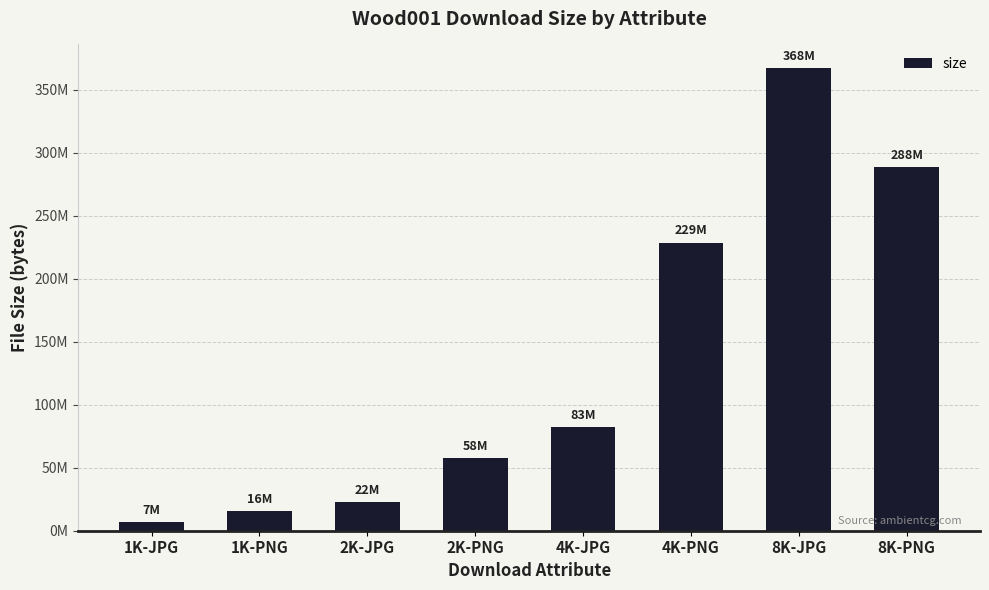

List the labels in order of value, smallest first.

1K-JPG, 1K-PNG, 2K-JPG, 2K-PNG, 4K-JPG, 4K-PNG, 8K-PNG, 8K-JPG